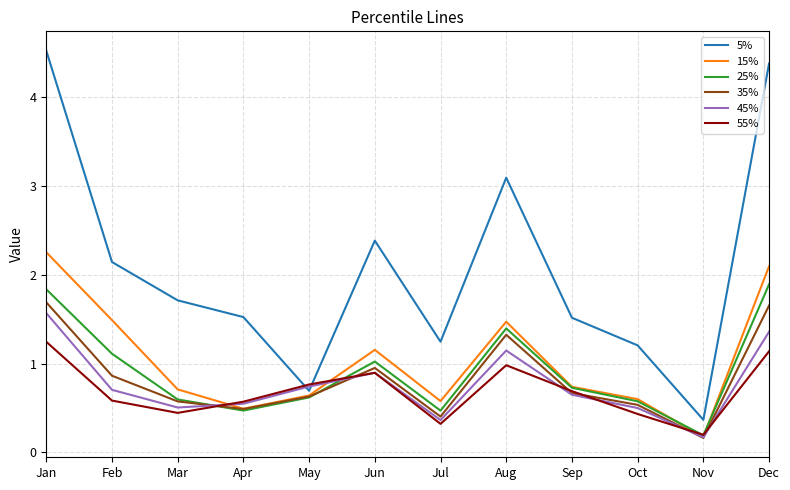

What is the difference between the 35% values at Aug and May?

0.7